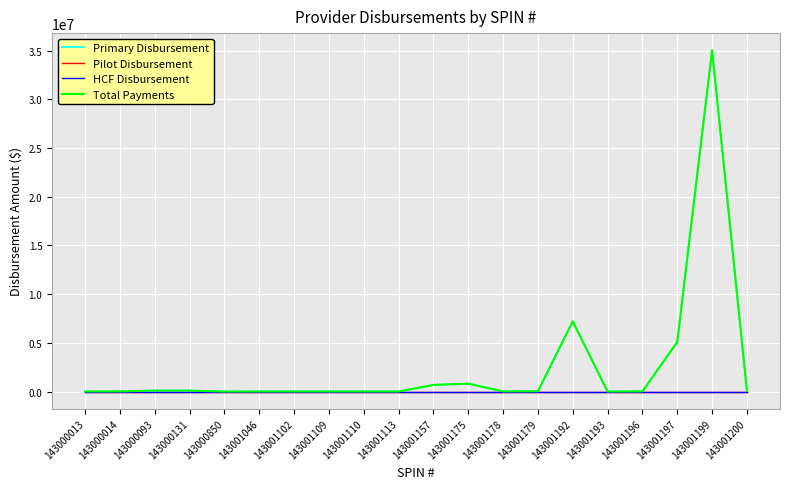

Reading right to left, what are all the values shown in this chart?

Primary Disbursement: 143001200=98167	143001199=35034529	143001197=5082668	143001196=20682	143001193=3000	143001192=7207187	143001179=34698	143001178=17749	143001175=813445	143001157=682596	143001113=7734	143001110=9379	143001109=7539	143001102=9385	143001046=9137	143000850=420	143000131=98641	143000093=98810	143000014=16980	143000013=10344
Pilot Disbursement: 143001200=0	143001199=0	143001197=0	143001196=0	143001193=0	143001192=0	143001179=0	143001178=0	143001175=0	143001157=0	143001113=0	143001110=0	143001109=0	143001102=0	143001046=0	143000850=0	143000131=0	143000093=0	143000014=0	143000013=0
HCF Disbursement: 143001200=0	143001199=0	143001197=0	143001196=0	143001193=0	143001192=0	143001179=0	143001178=0	143001175=0	143001157=0	143001113=0	143001110=0	143001109=0	143001102=0	143001046=0	143000850=0	143000131=0	143000093=0	143000014=0	143000013=0
Total Payments: 143001200=98167	143001199=35034529	143001197=5082668	143001196=20682	143001193=3000	143001192=7207187	143001179=34698	143001178=17749	143001175=813445	143001157=682596	143001113=7734	143001110=9379	143001109=7539	143001102=9385	143001046=9137	143000850=420	143000131=98641	143000093=98810	143000014=16980	143000013=10344